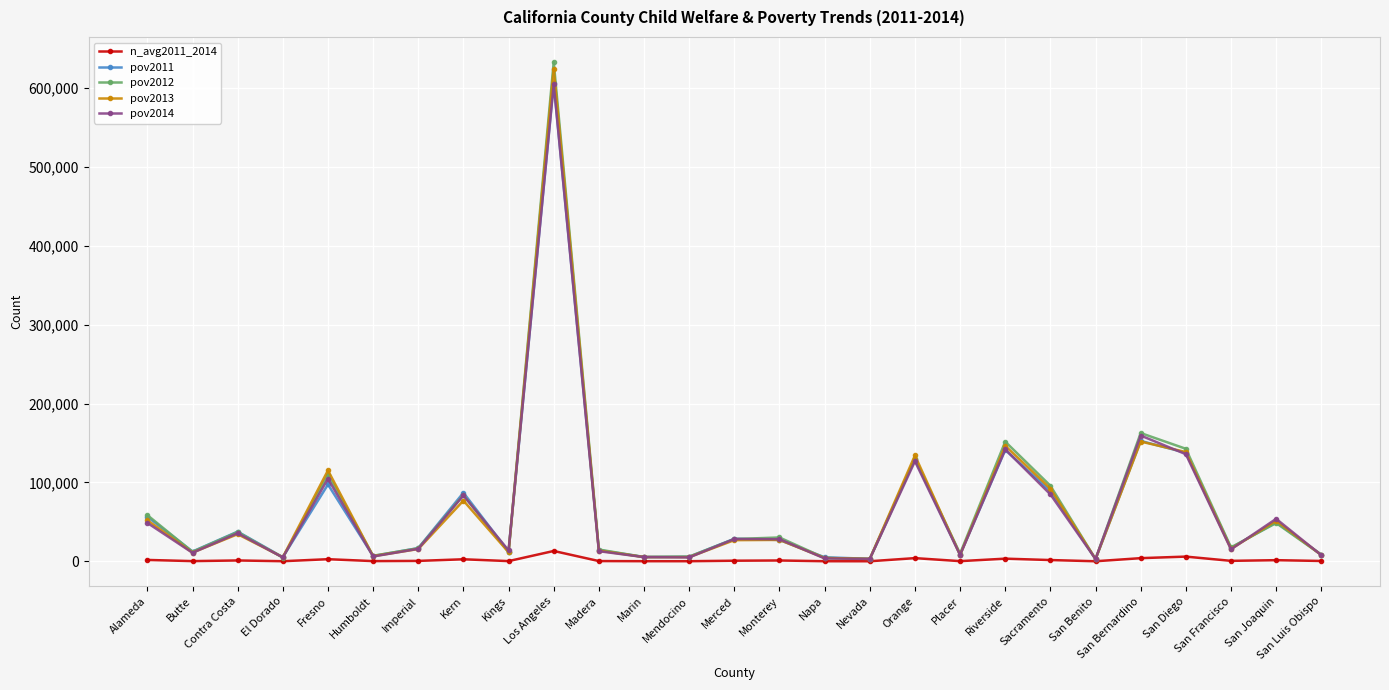

What is the label of the 20th point from the right?

Kern